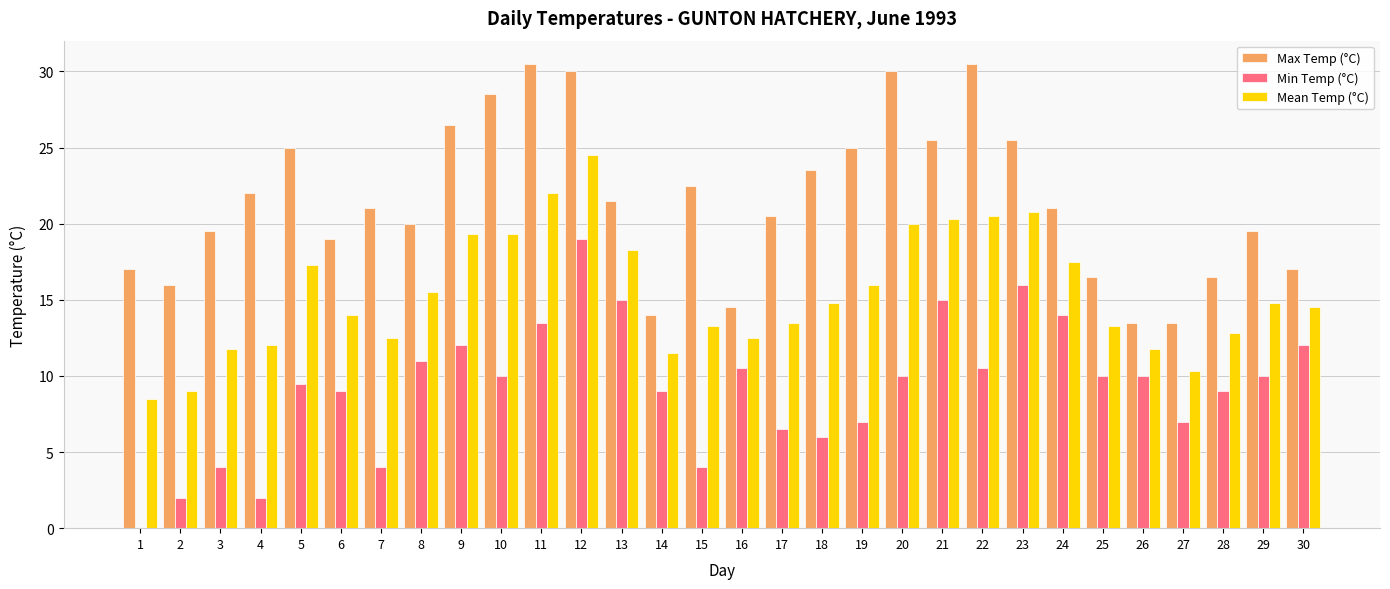

Count the number of data series in this chart.

3